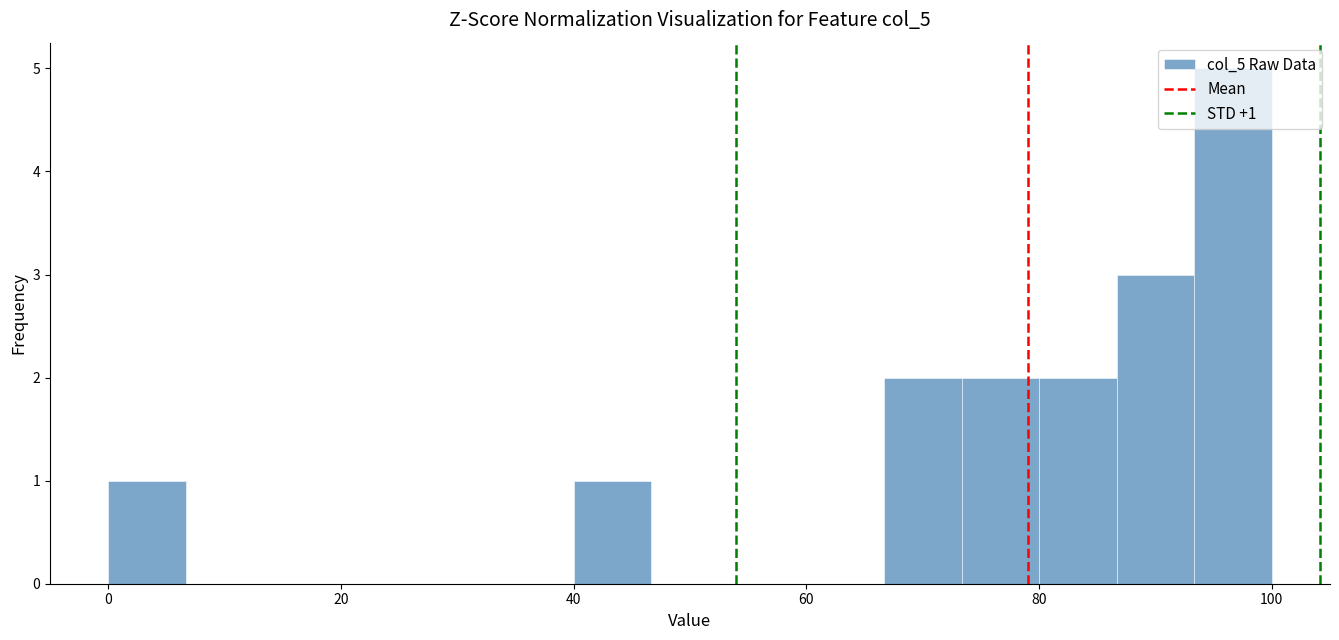

Read against the x-axis, roughly where is the centre of the tallest bar?

96